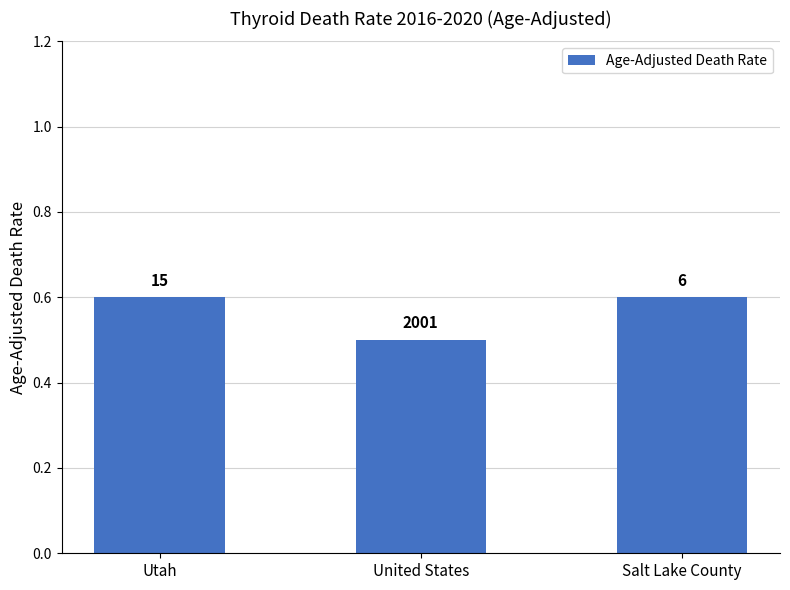

What is the difference between the maximum and minimum values?

0.1